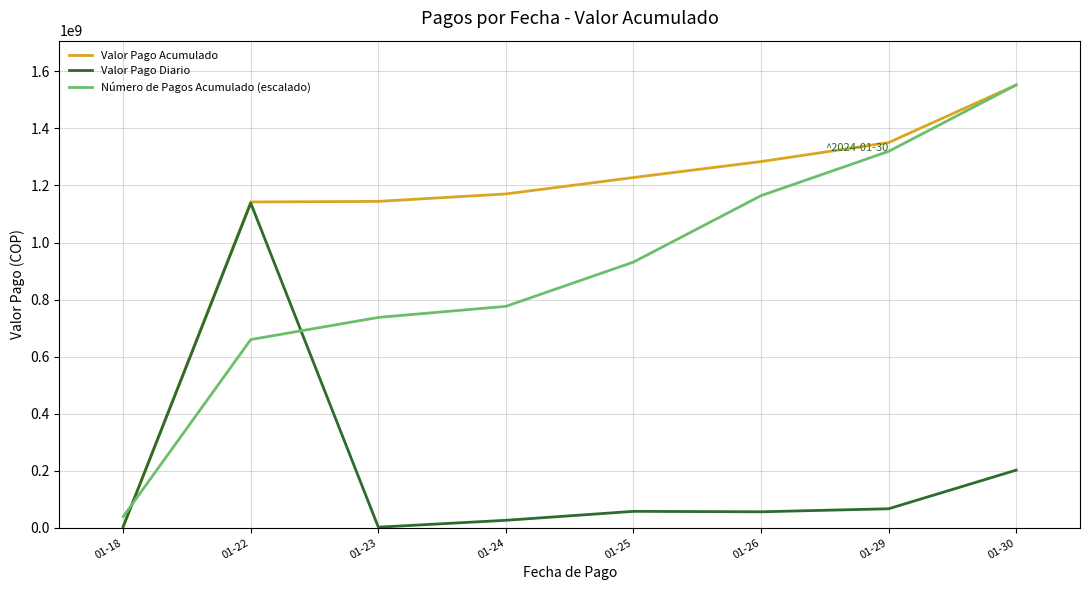

List the series in order of their overall mean, highest first.

Valor Pago Acumulado, Número de Pagos Acumulado (escalado), Valor Pago Diario